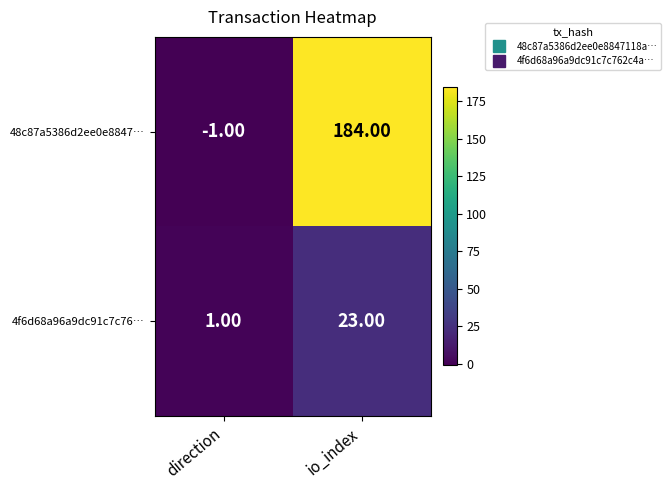

What is the difference between the 48c87a5386d2ee0e8847… values at direction and io_index?

185